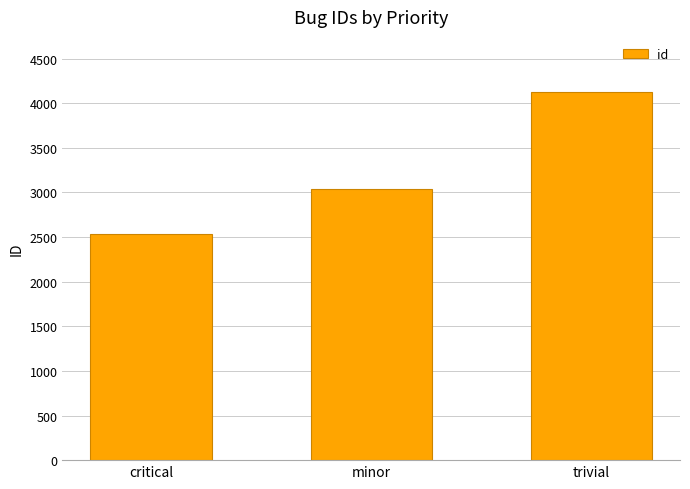

Reading left to right, extract all data points from this chart.

2531.0	3038.5	4125.0